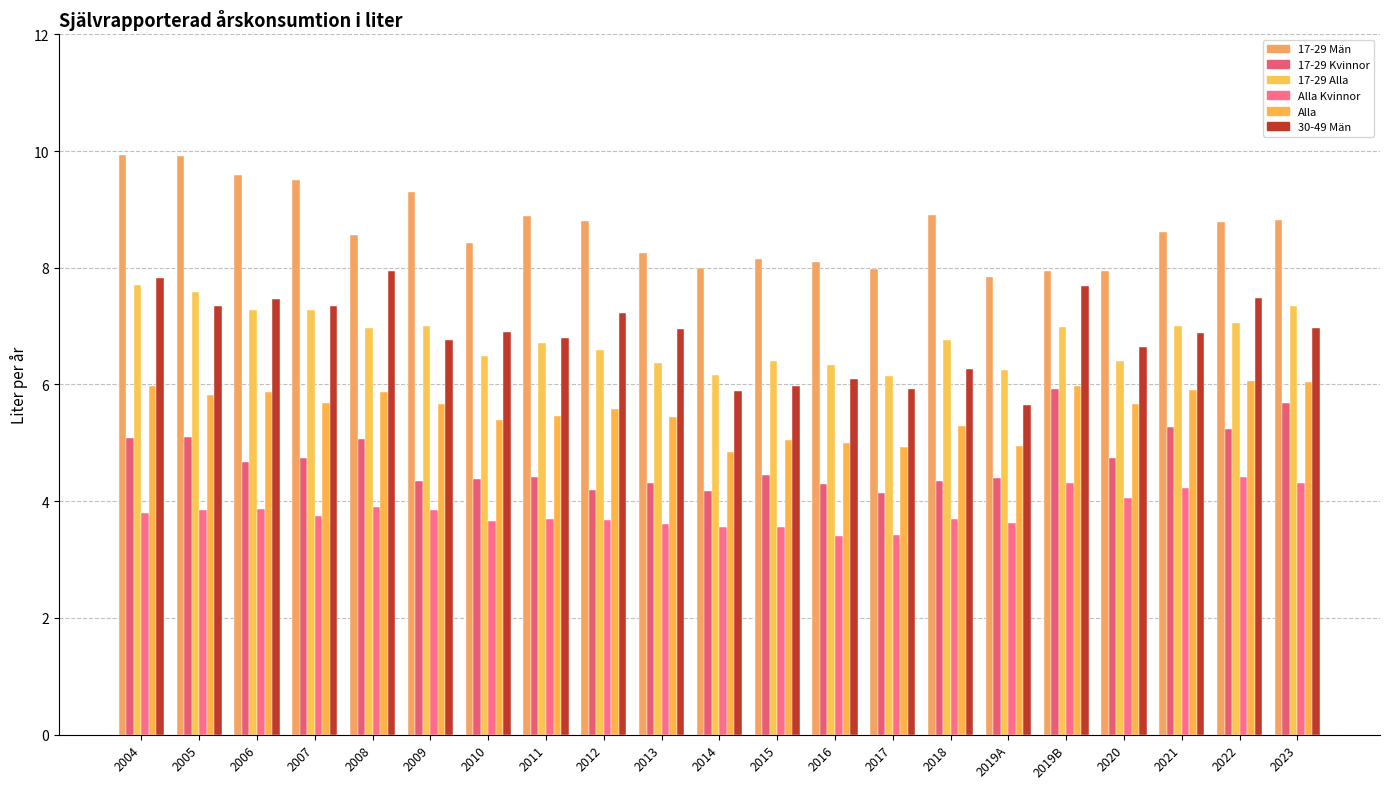

Count the number of data series in this chart.

6